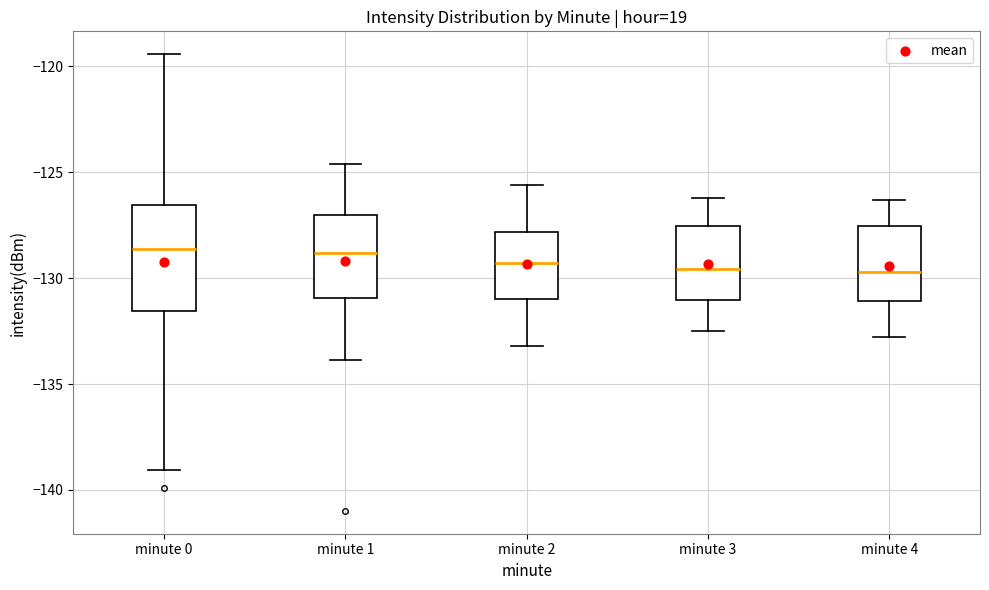

Where is the upper edge of the box for minute 4 on the y-axis? The values are not printed on the chart, so give them approximately, as read against the axis.

-127.5